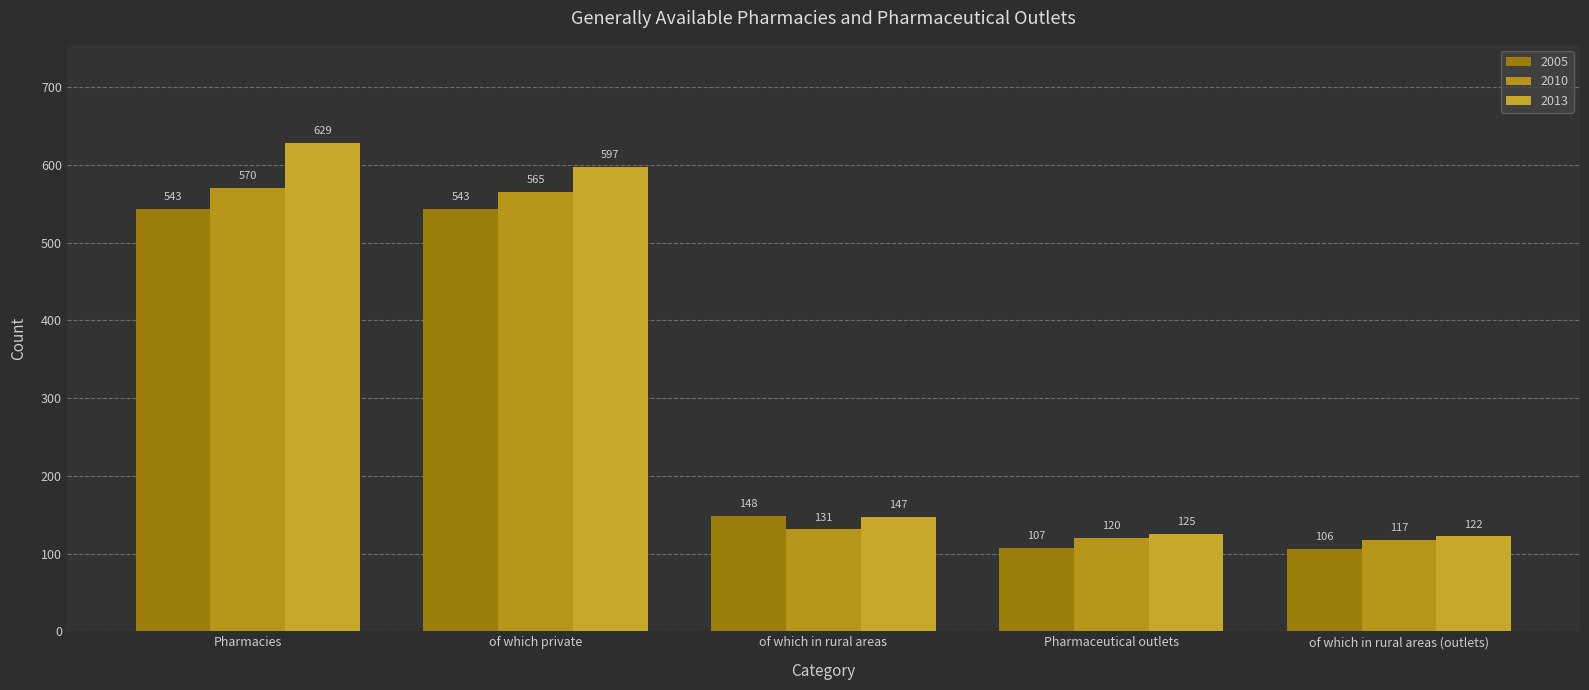

Where does the 2013 series first go above 147?

Pharmacies